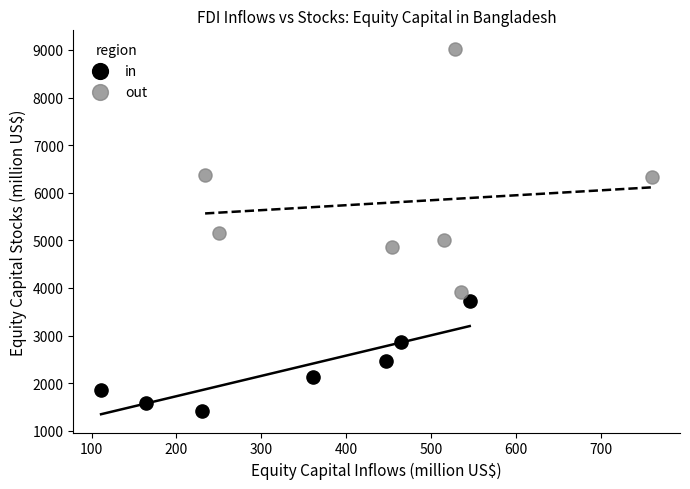

Which series has the widest spread of Y values?

out